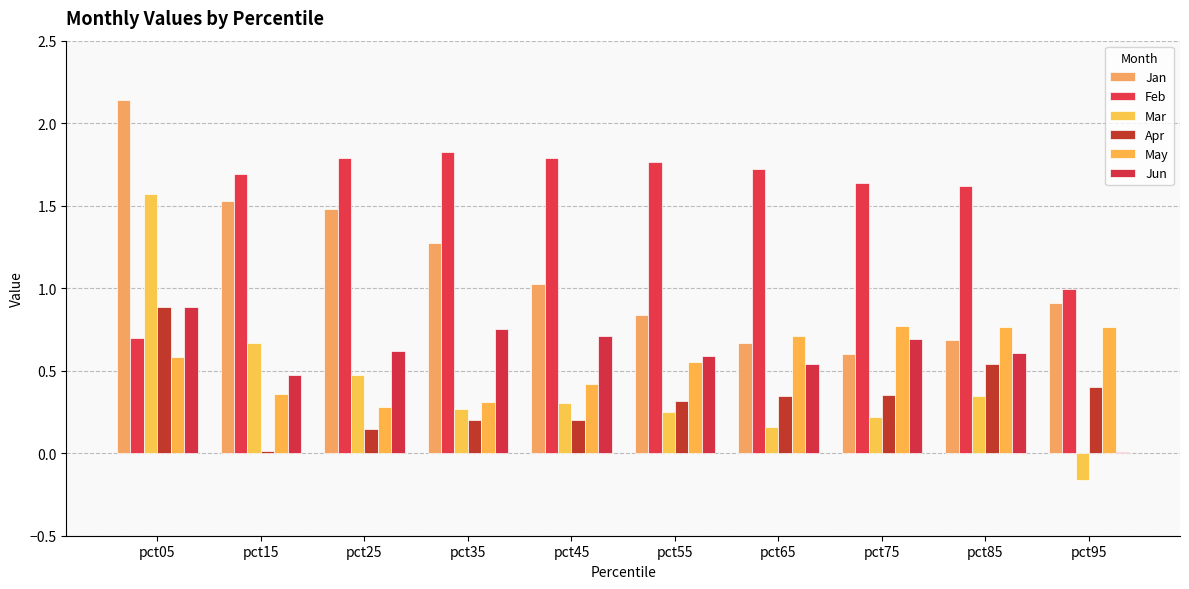

At how many categories does at least one series exceed 0?

10